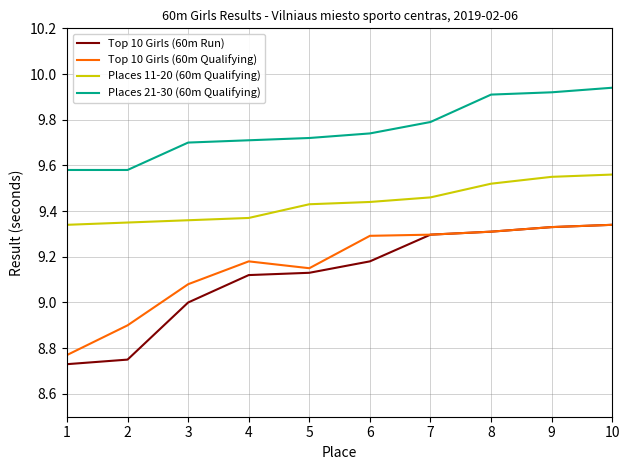

True or false: Places 11-20 (60m Qualifying) has a value of 13.2 at 5.

False